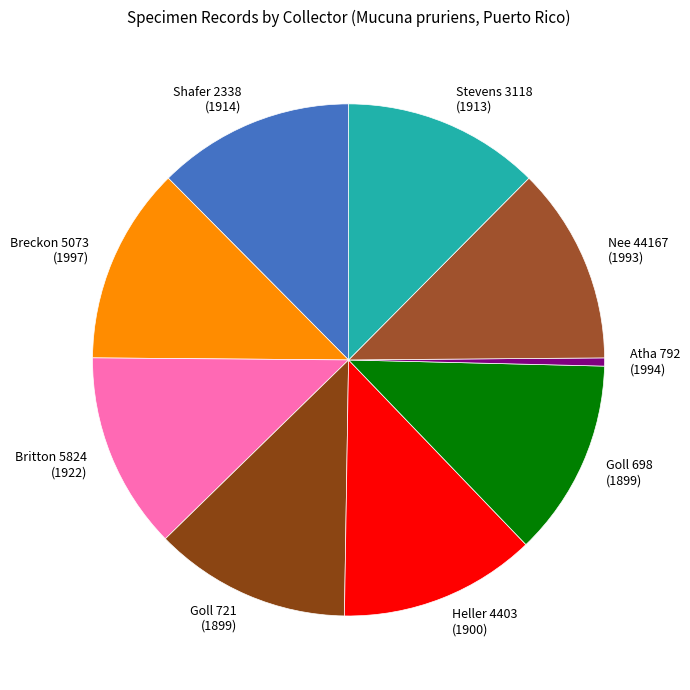

True or false: Shafer 2338 (1914) accounts for 6% of the total.

False